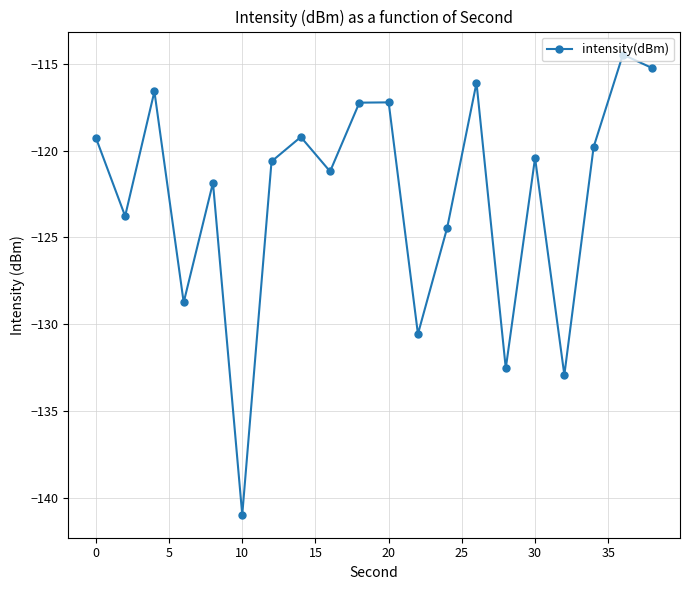

How many interior local valleys (lower than both neighbors) does the data have?

7